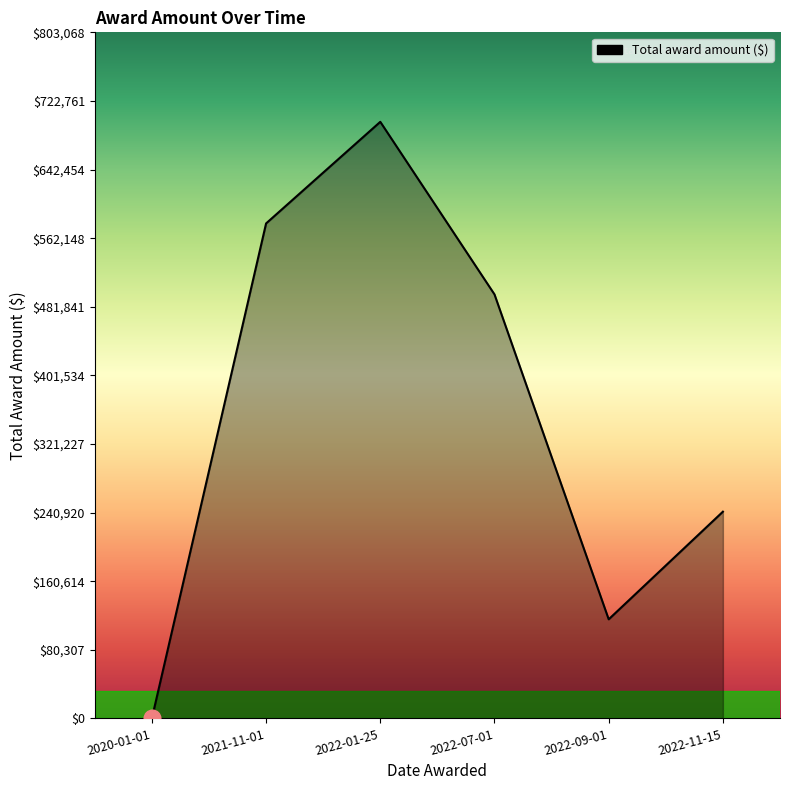

List the labels in order of value, smallest first.

2020-01-01, 2022-09-01, 2022-11-15, 2022-07-01, 2021-11-01, 2022-01-25